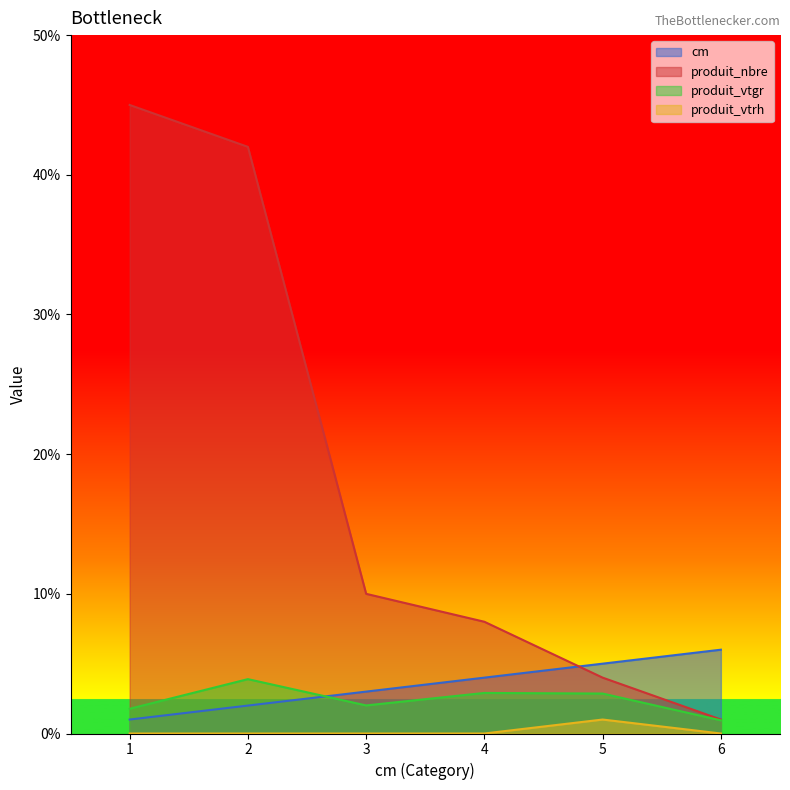

True or false: produit_vtrh and cm cross at least once.

False